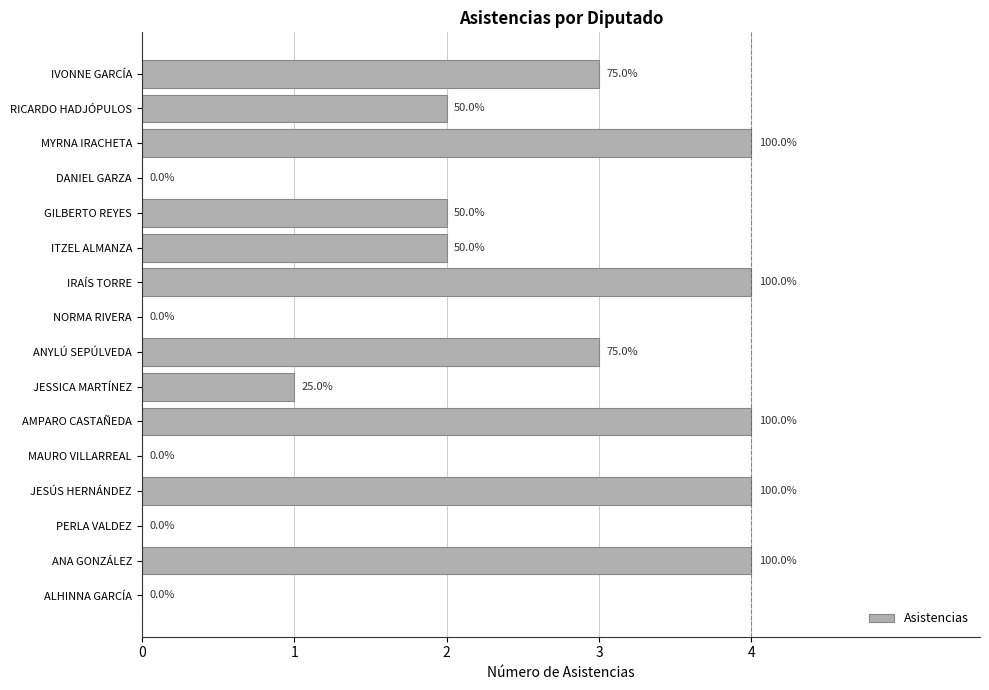

What is the greatest value displayed?

4